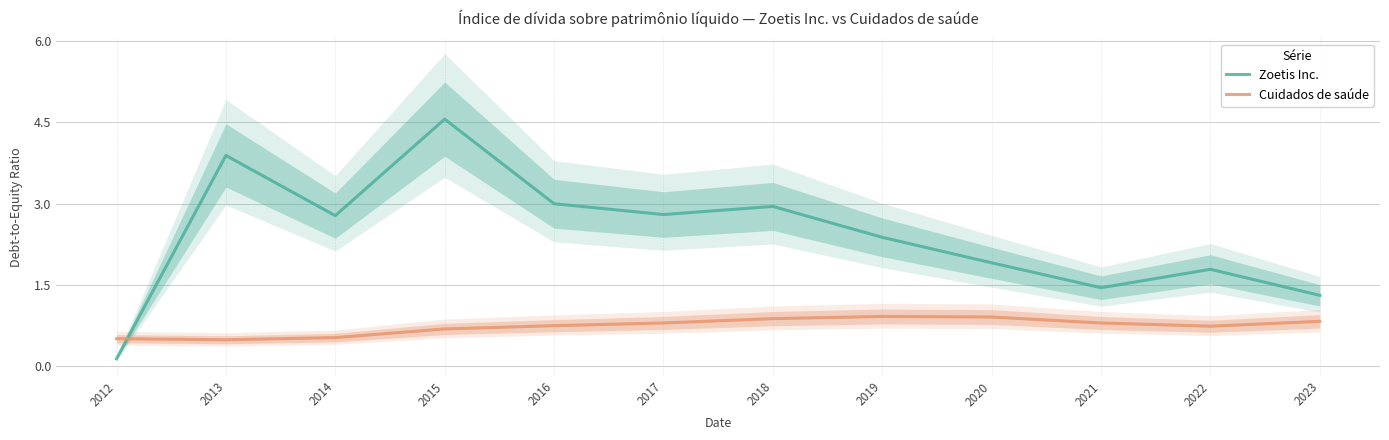

Where do Cuidados de saúde and Zoetis Inc. first cross each other?

2012 and 2013